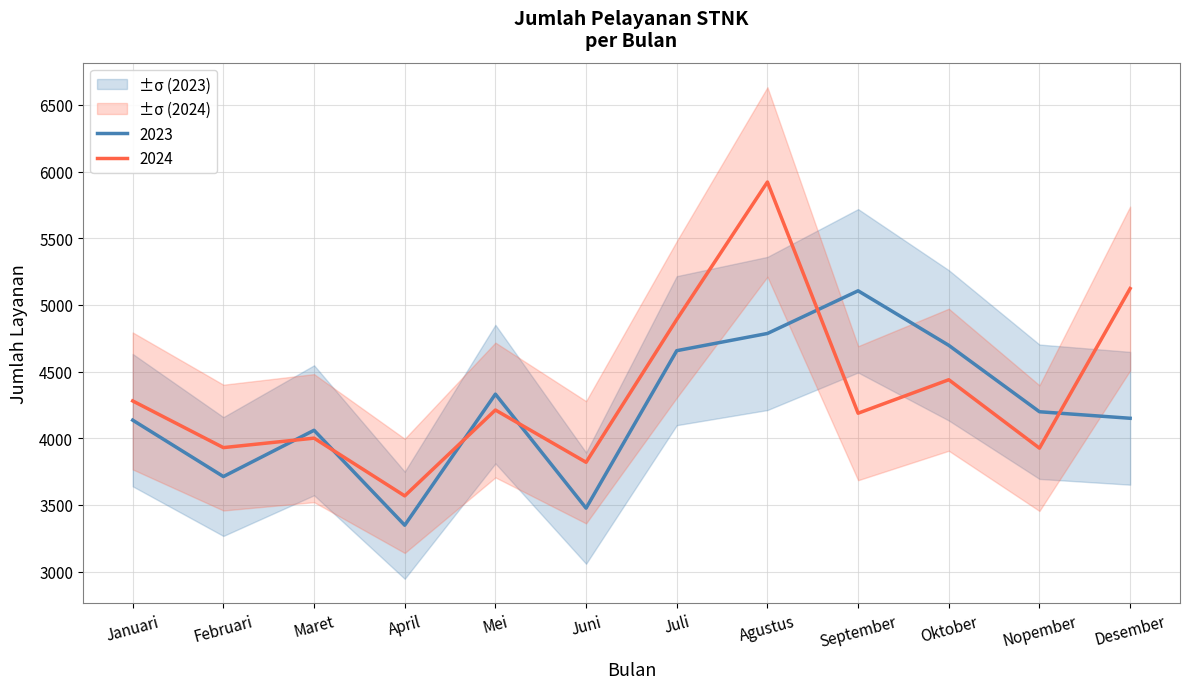

How many series are shown in this chart?

2